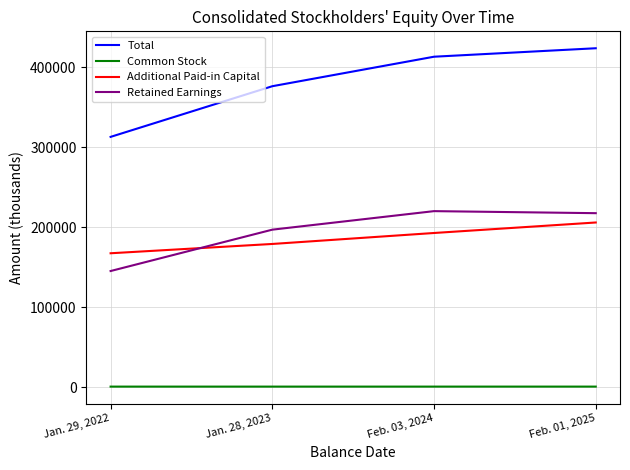

Rank the categories by Retained Earnings value from lowest to highest.

Jan. 29, 2022, Jan. 28, 2023, Feb. 01, 2025, Feb. 03, 2024